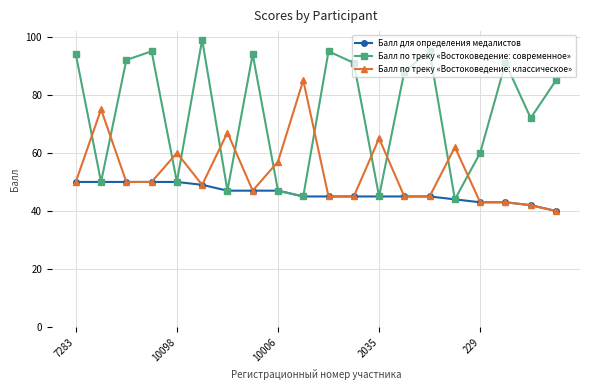

How many intersections are there between Балл по треку «Востоковедение: классическое» and Балл по треку «Востоковедение: современное»?

12